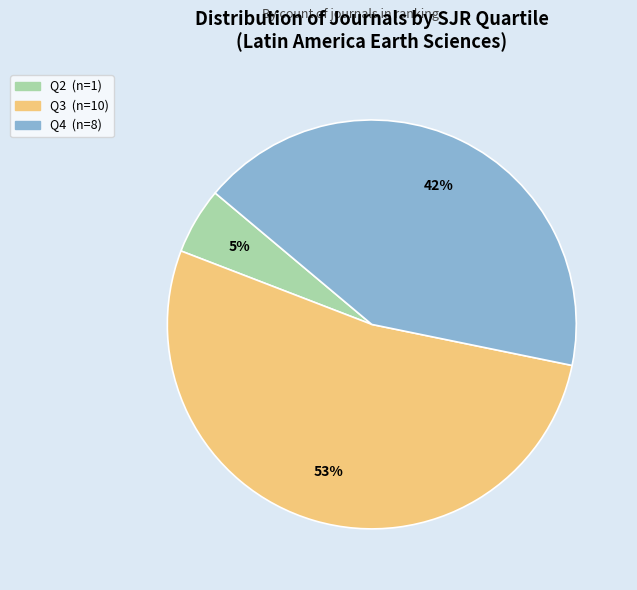

To the nearest percent, what is the difference between the Q3 and Q4 slice percentages?

11%